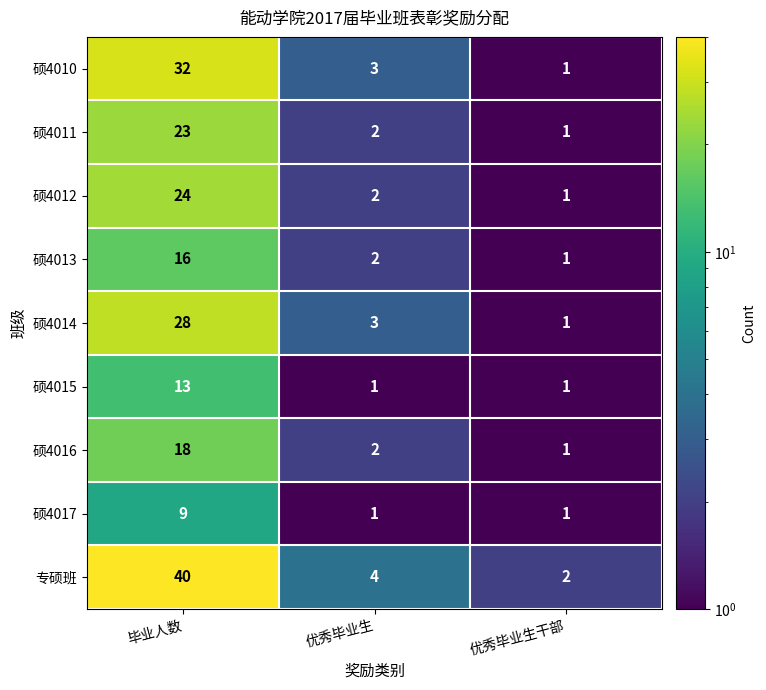

Which series has the largest range (max minus min)?

专硕班